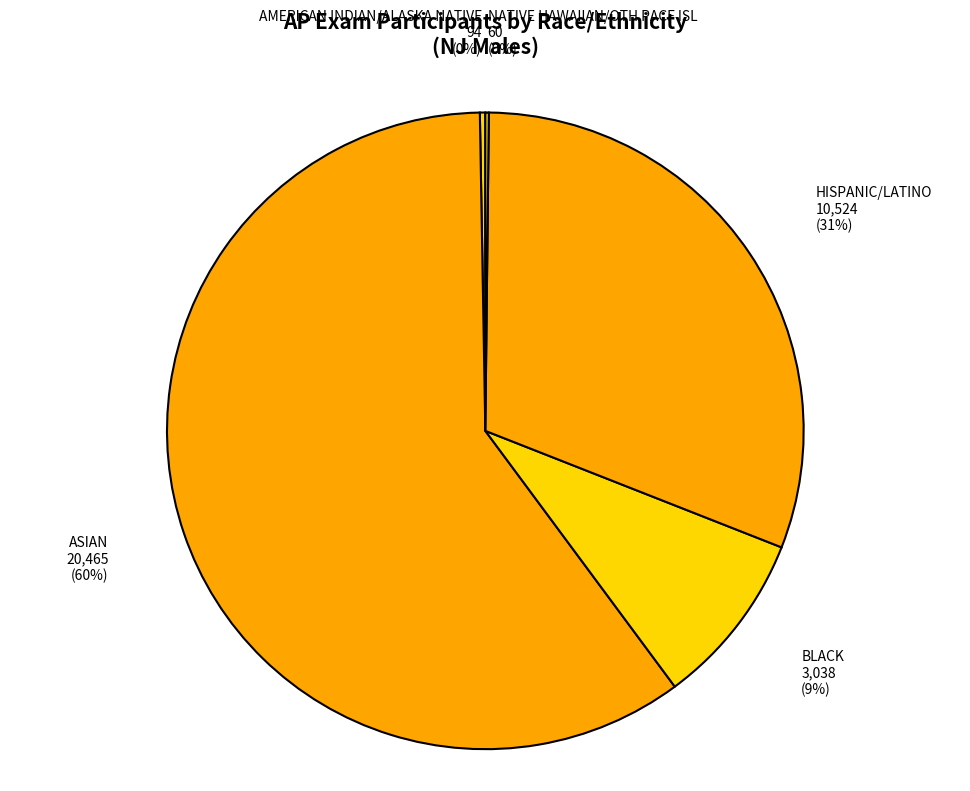

To the nearest percent, what percentage of the pie is BLACK 3,038 (9%)?

9%